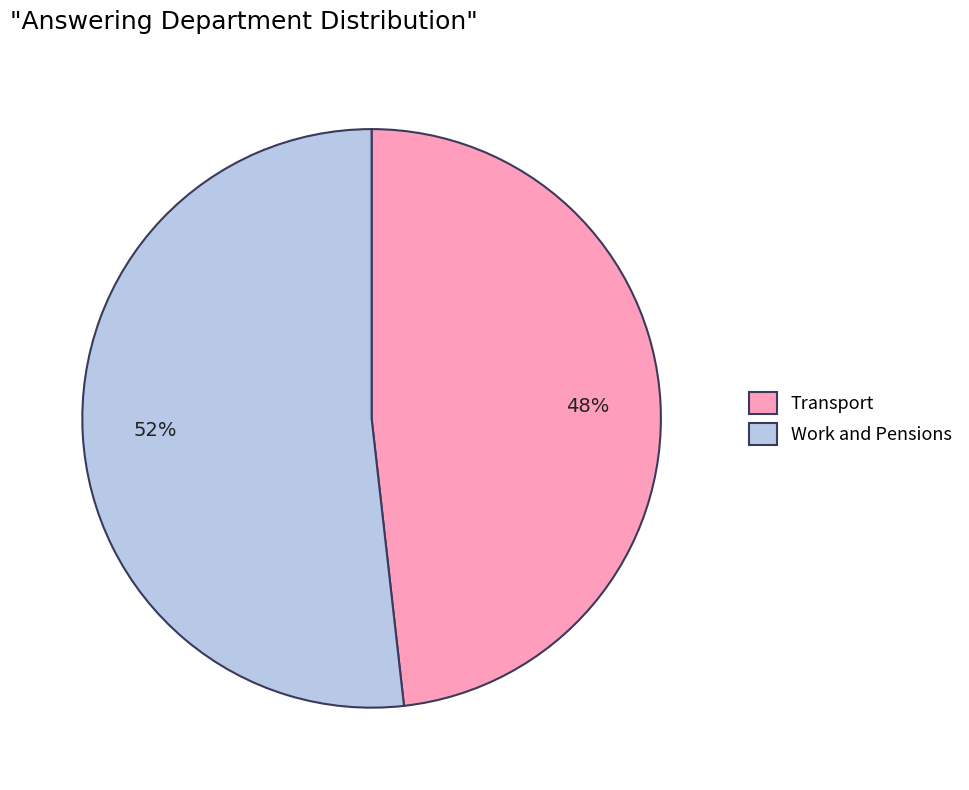

What is the largest slice in the pie chart?

Work and Pensions